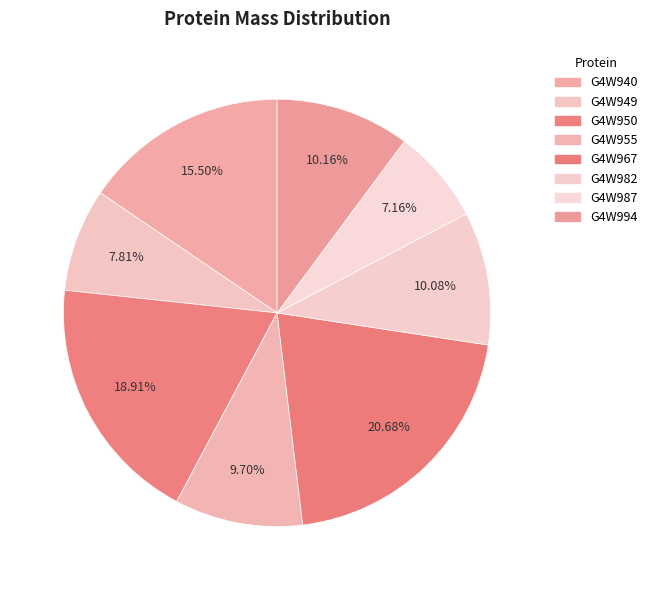

Between G4W994 and G4W982, which is larger?

G4W994